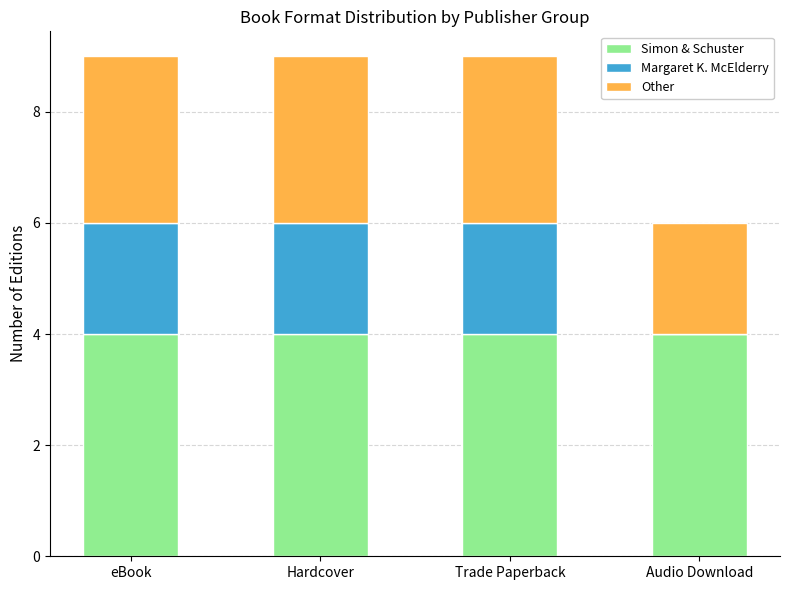

What is the highest value of the Simon & Schuster series?

4